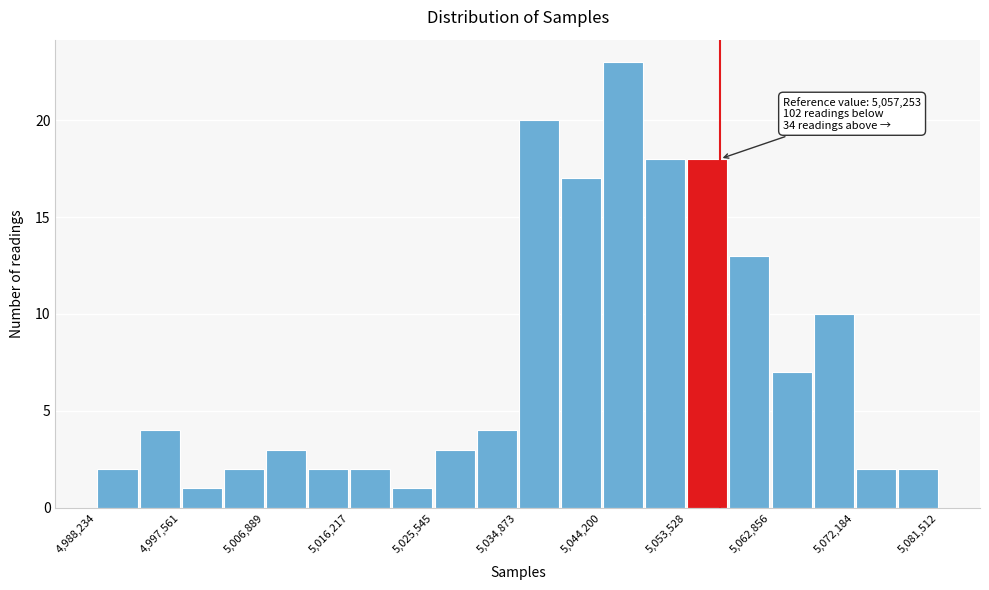

Over which range of the x-axis is the bar tallest?

5044000 to 5049000